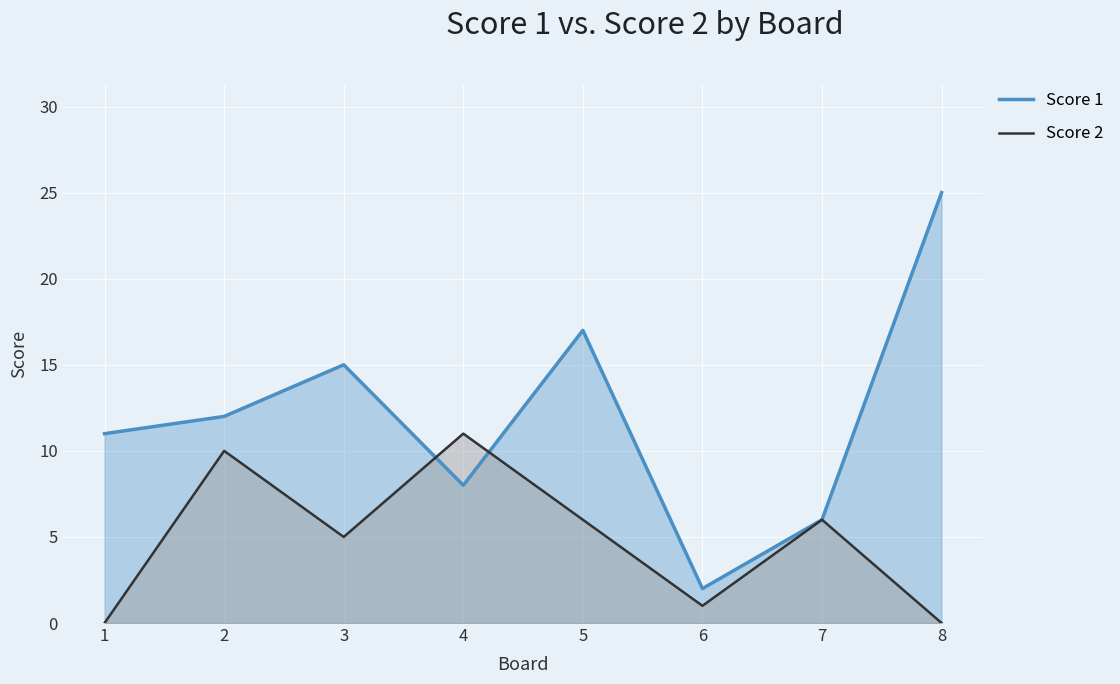

At which label does Score 1 first exceed 12?

3